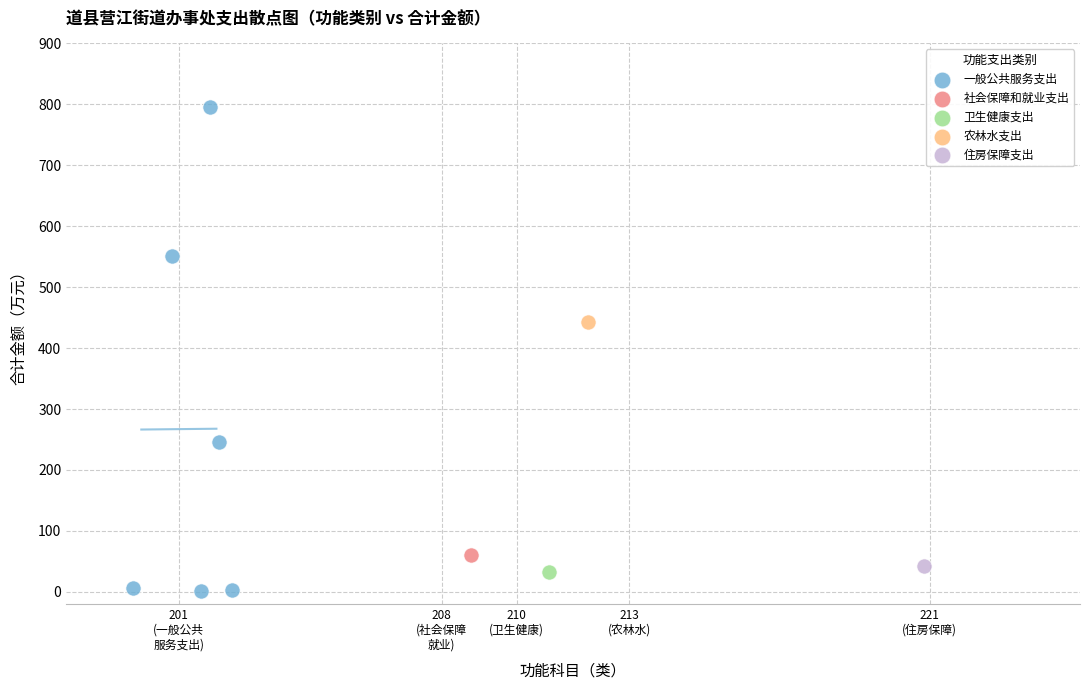

What are all the series names shown in the legend?

一般公共服务支出, 社会保障和就业支出, 卫生健康支出, 农林水支出, 住房保障支出